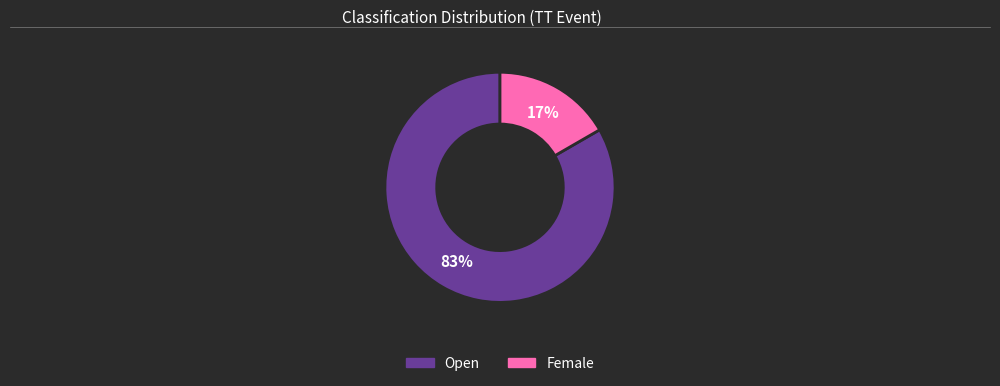

True or false: Female accounts for 17% of the total.

True